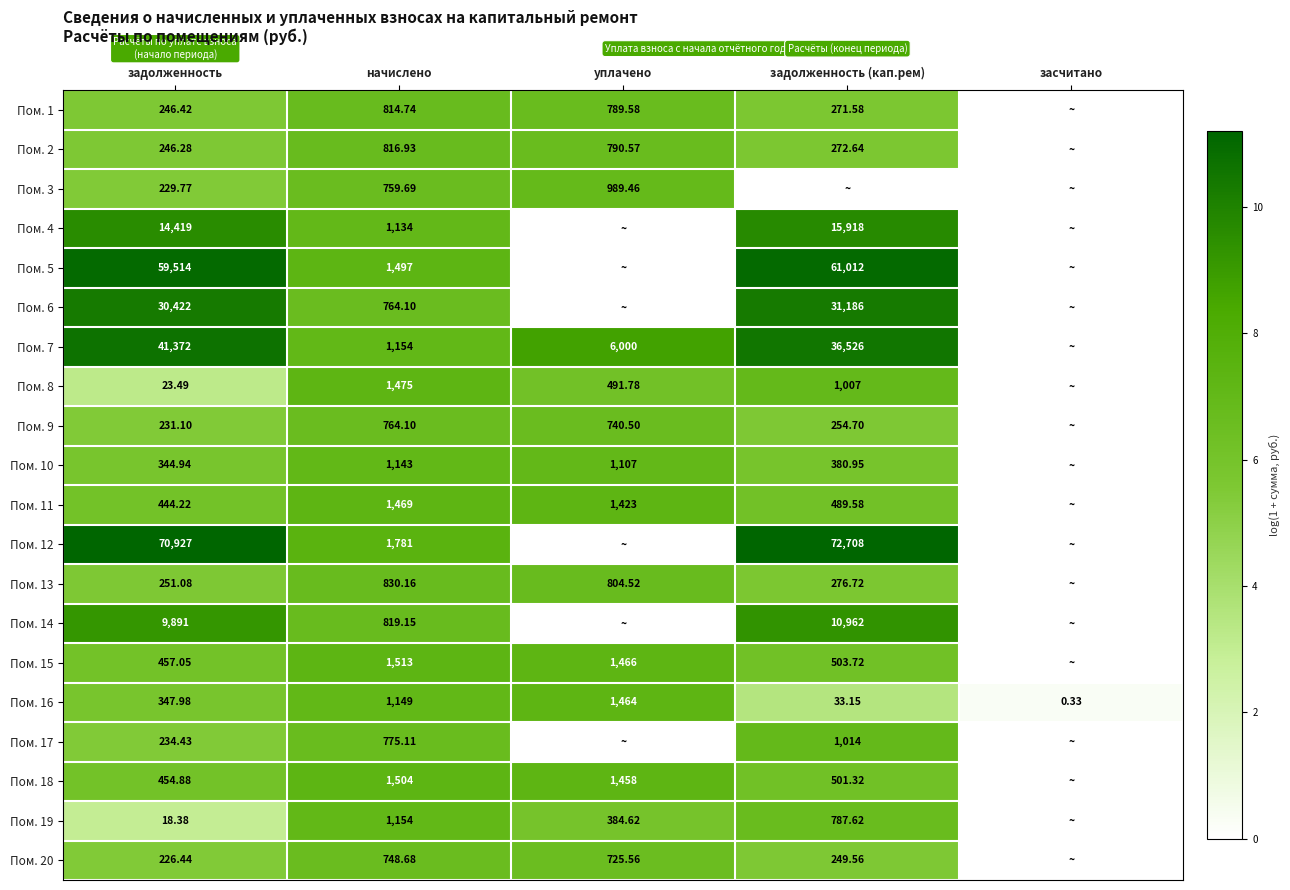

List the labels in order of Пом. 16 value, smallest first.

засчитано, задолженность (кап.рем), задолженность, начислено, уплачено